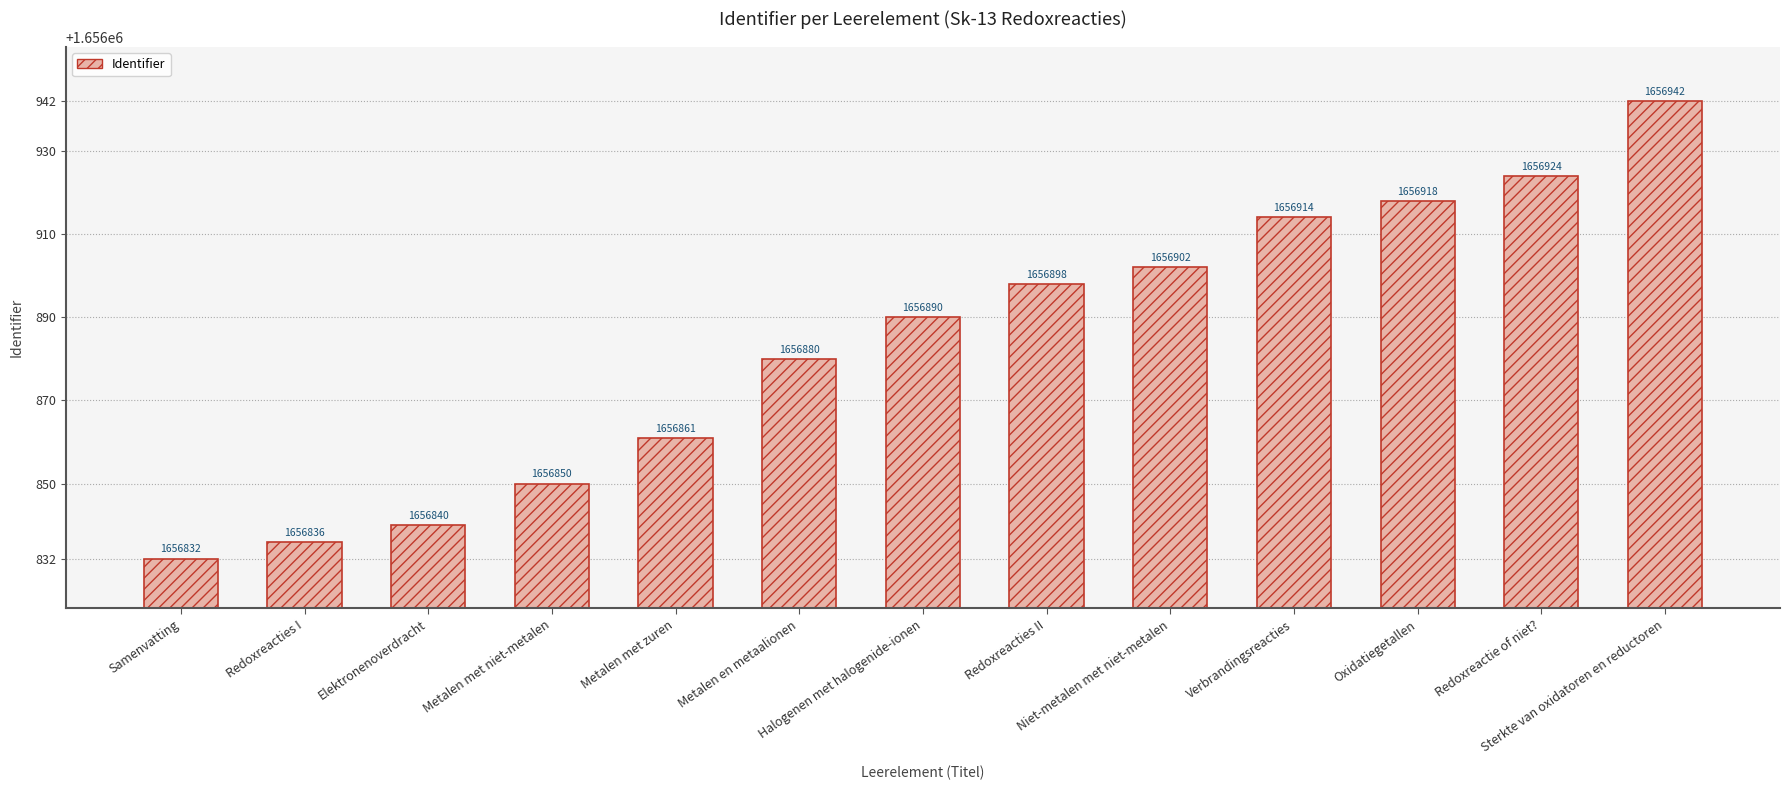

True or false: the data shows 1656902 at Niet-metalen met niet-metalen.

True